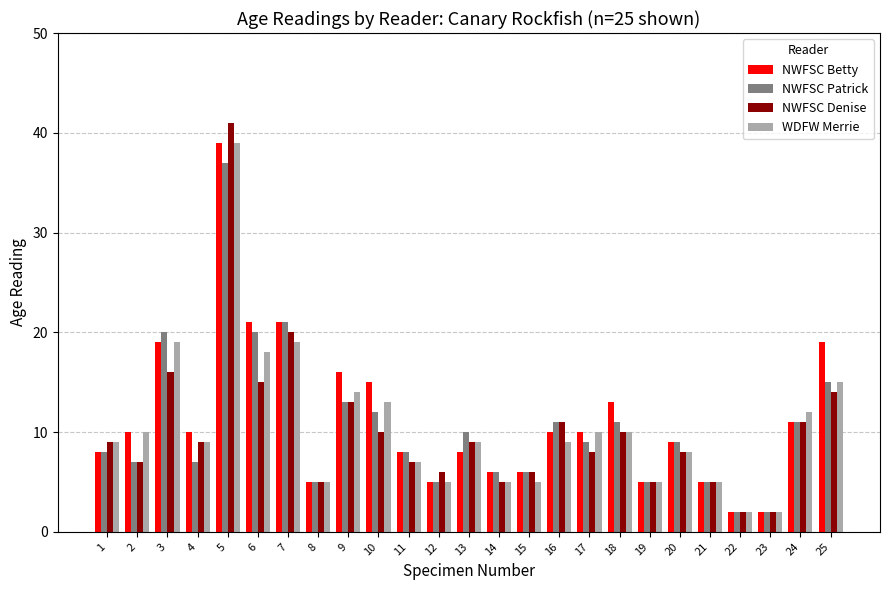

What is the greatest value displayed?

41